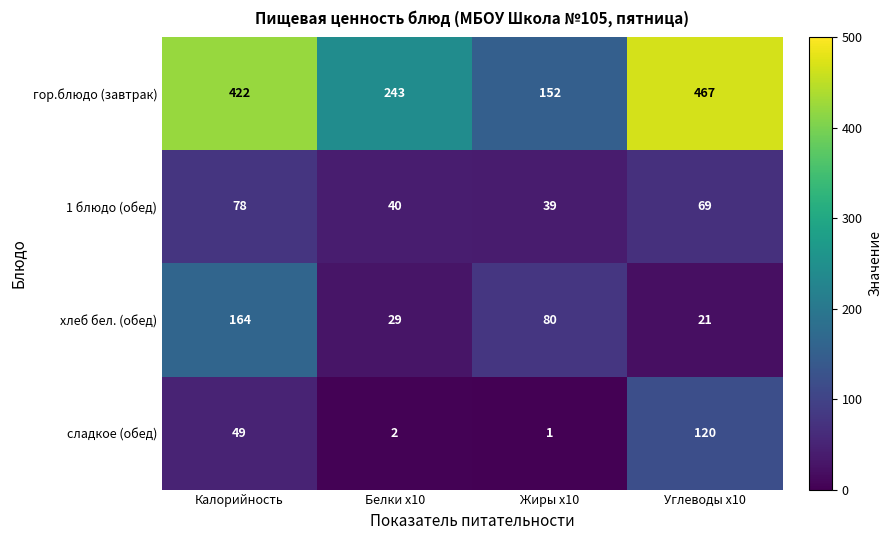

Which series has the largest range (max minus min)?

гор.блюдо (завтрак)